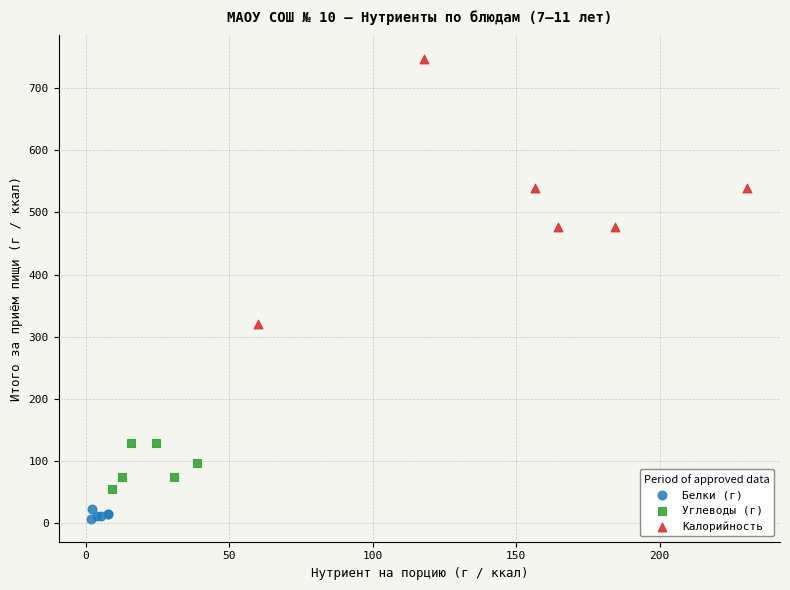

Which series contains the lowest Y value?

Белки (г)